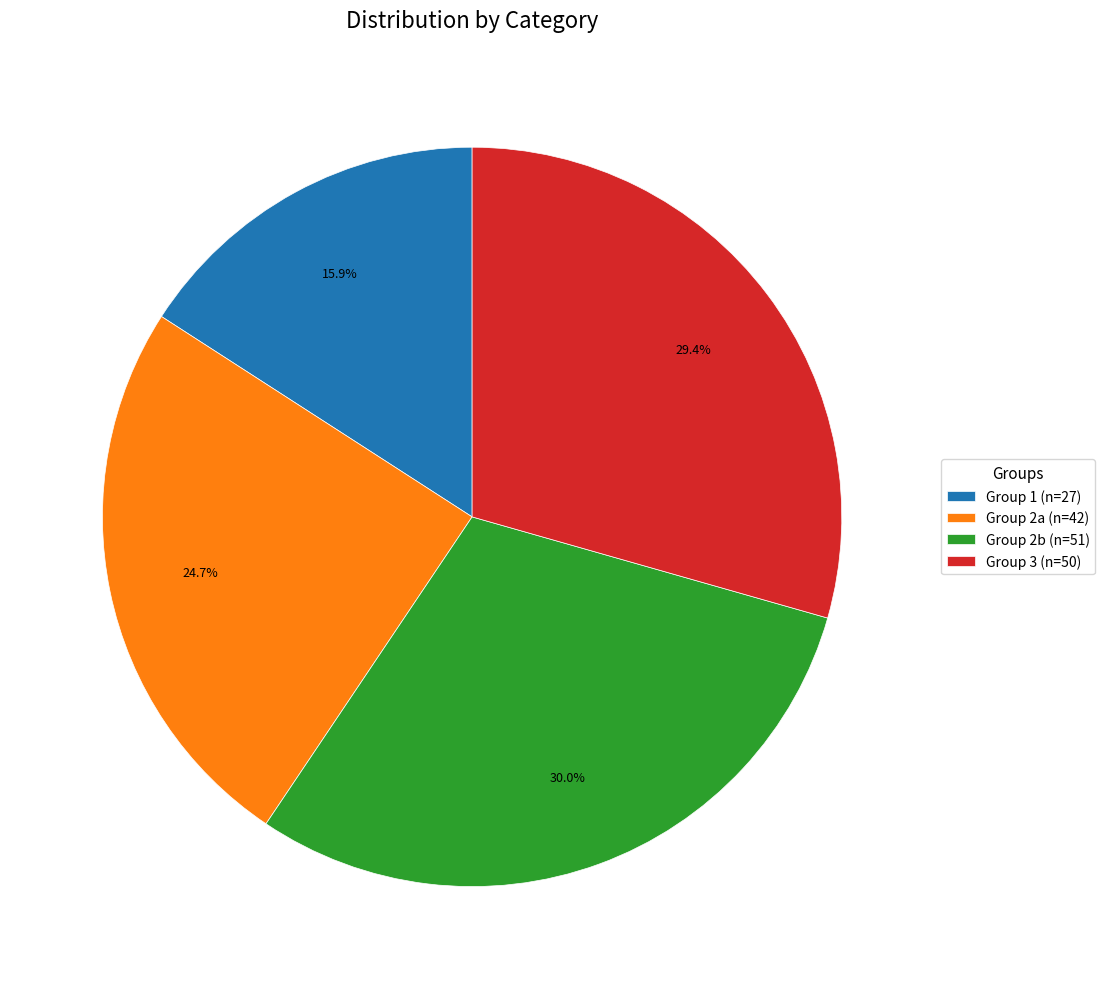

Which slice is the smallest?

Group 1 (n=27)